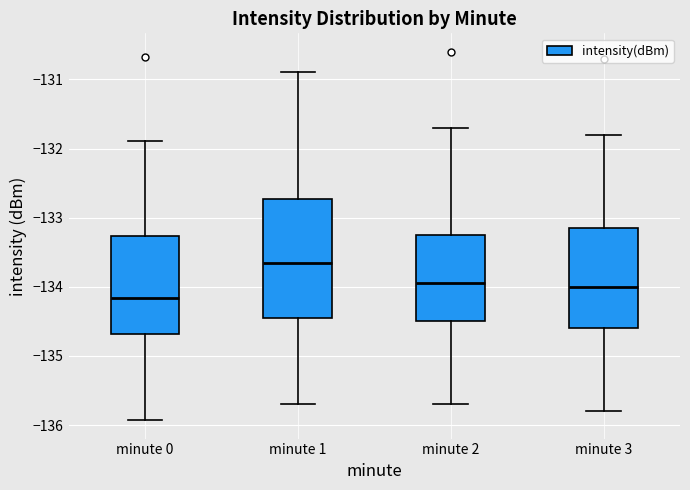

Comparing the boxes themselves (not the whiskers), which one is the tallest?

minute 1